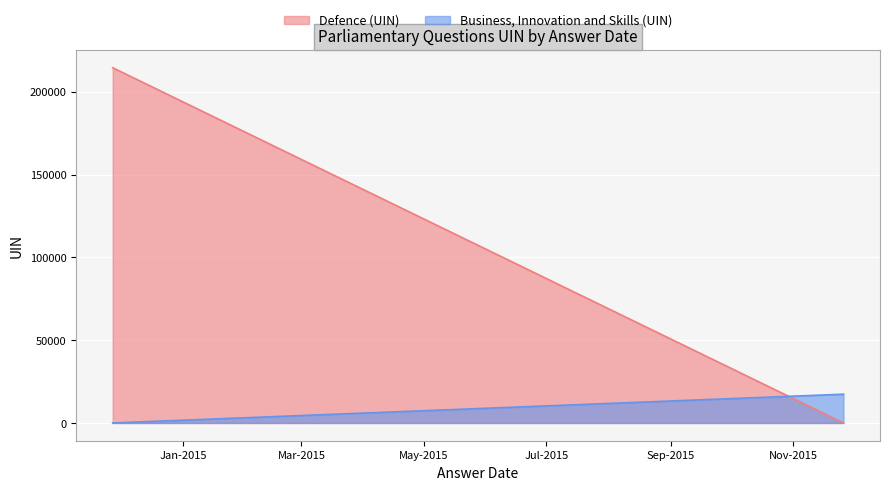

Is it true that the value at 2014-11-27 is 214174?

True